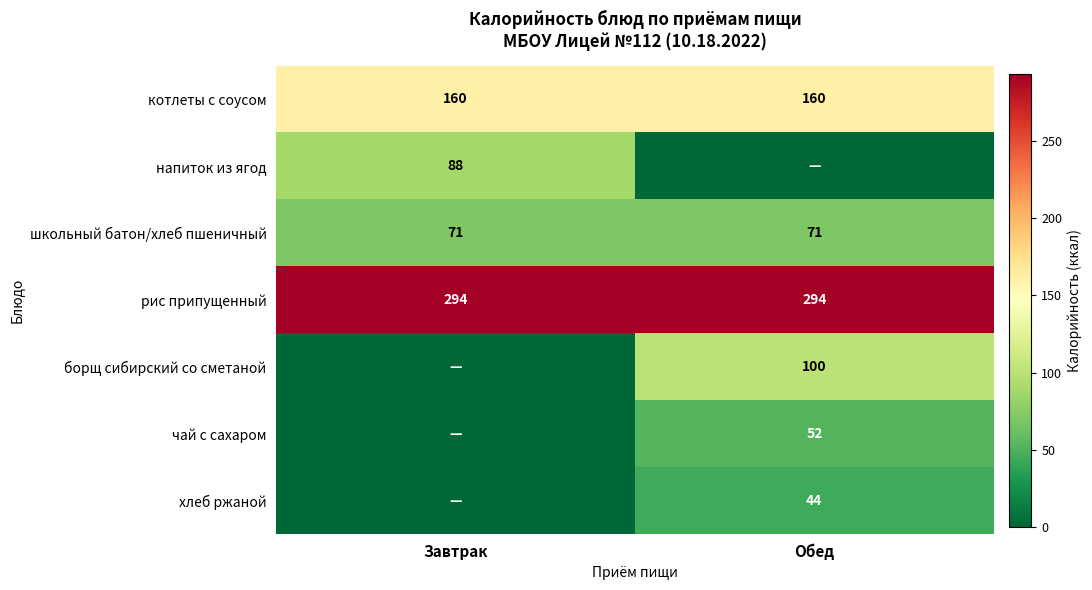

What is the sum of the котлеты с соусом values at Обед and Завтрак?

320